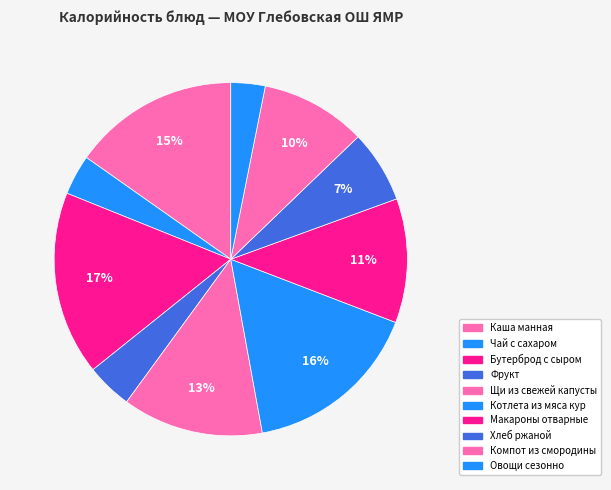

Does Щи из свежей капусты account for over 50% of the chart?

No